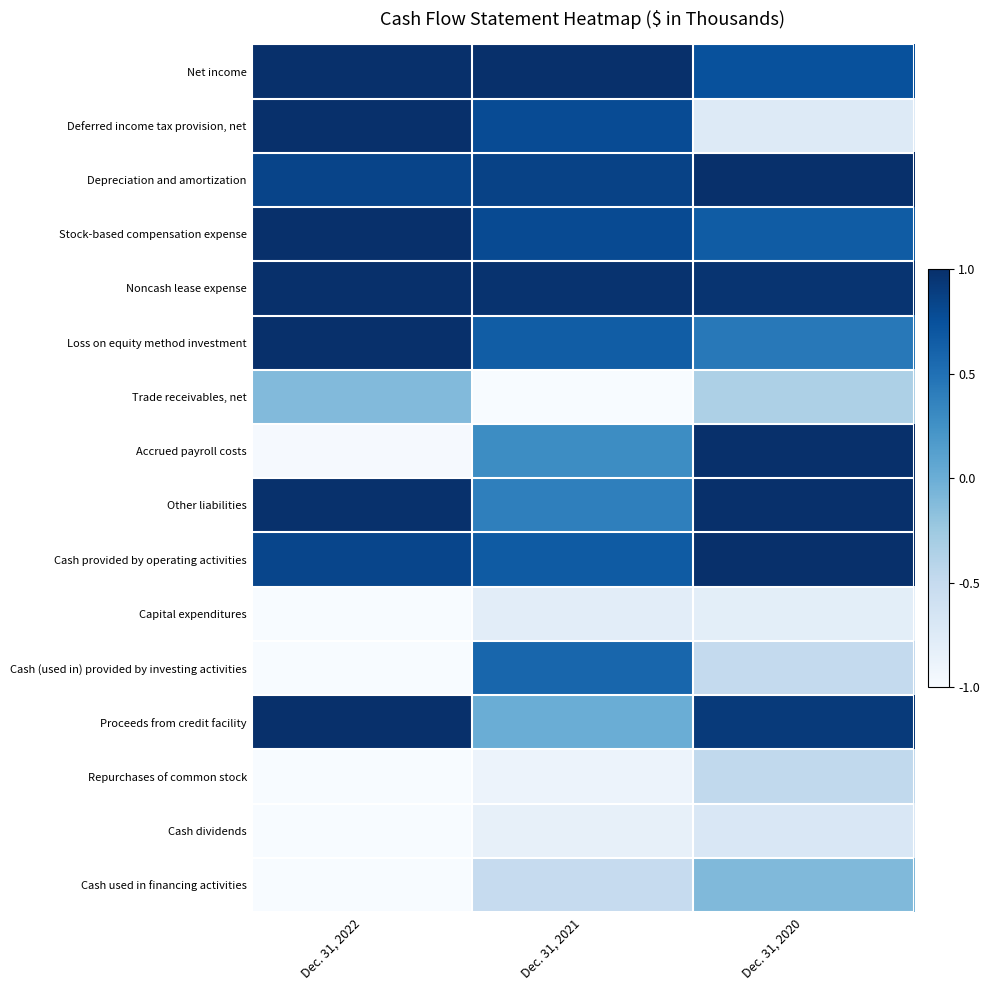

Count the number of data series in this chart.

16